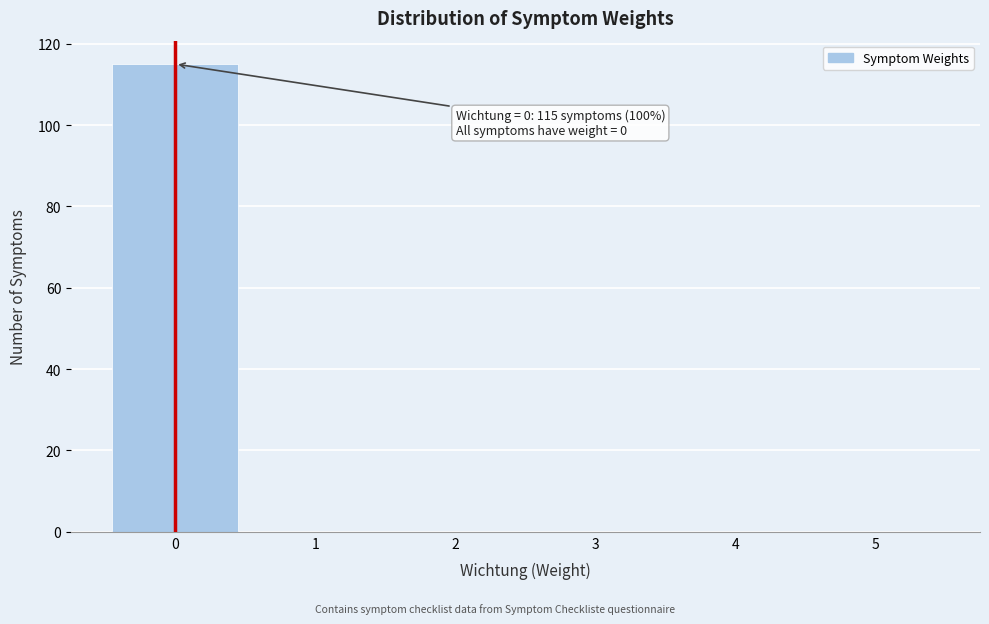

Over which range of the x-axis is the bar tallest?

-0.5 to 0.5